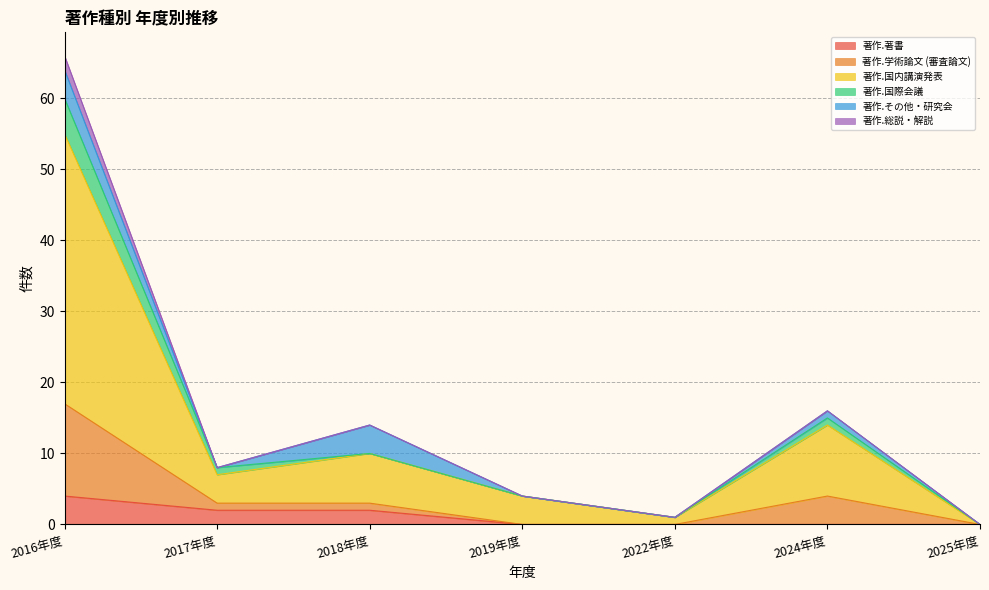

At which category is the sum across all series the highest?

2016年度